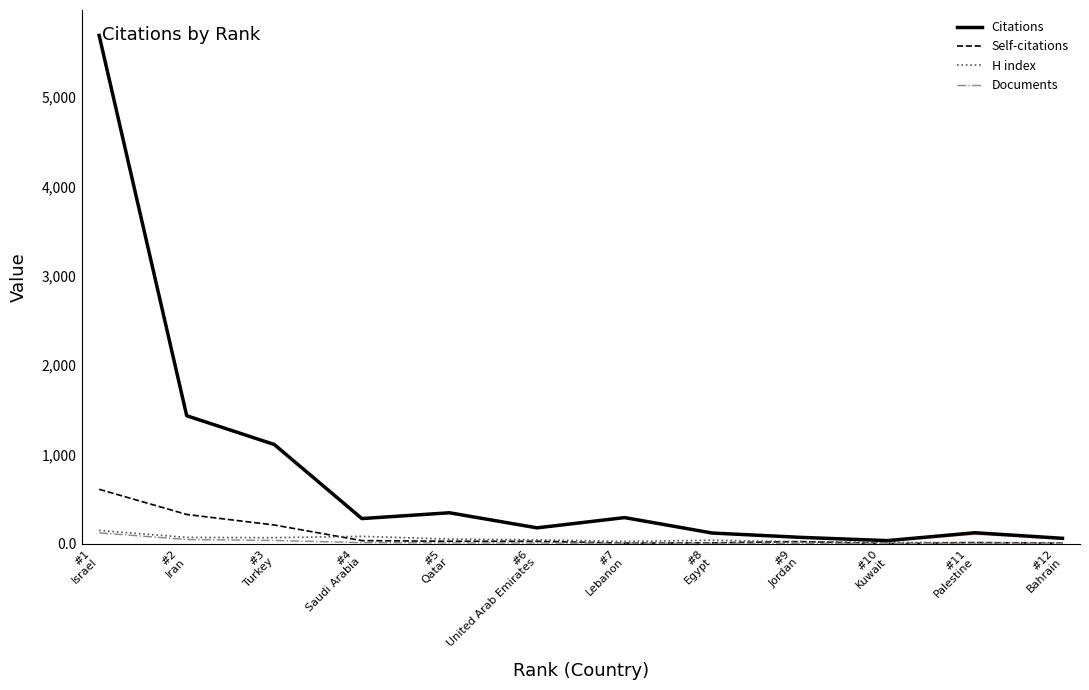

What is the highest value of the Citations series?

5693